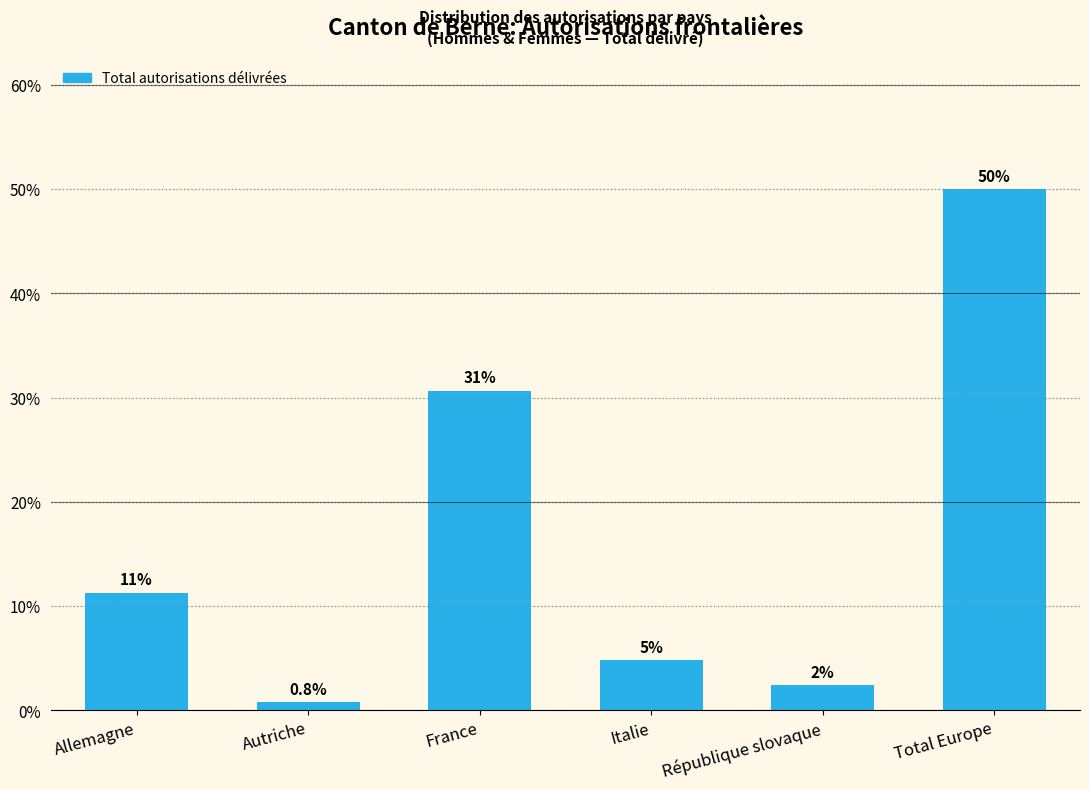

How many bars are there in total?

6